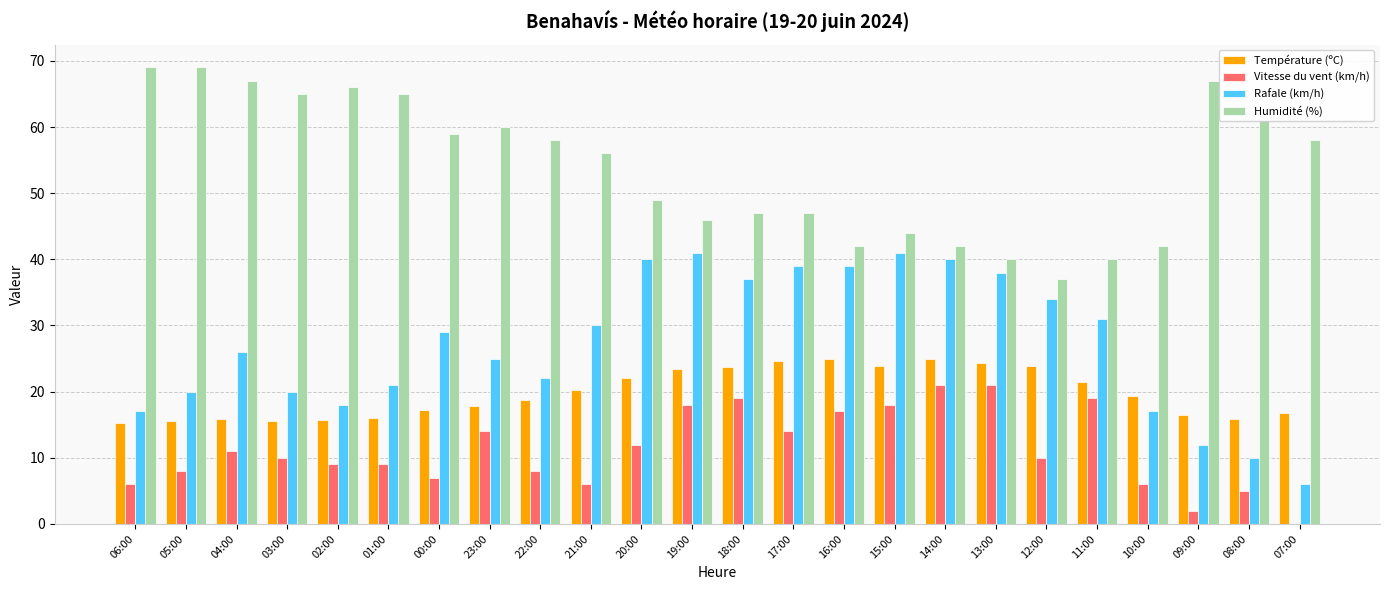

What is the maximum value shown in the chart?

69.0